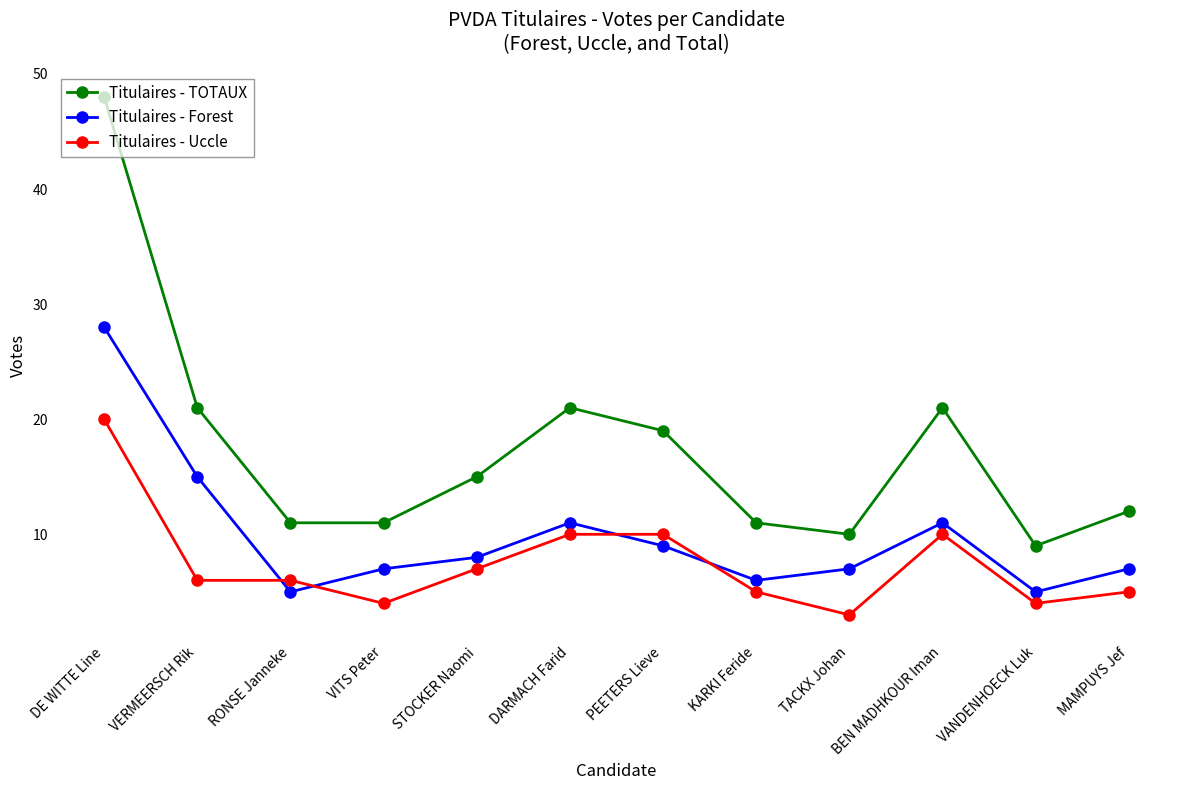

Does the chart have visible grid lines?

No